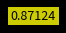

Does any single category account for the majority?

Yes